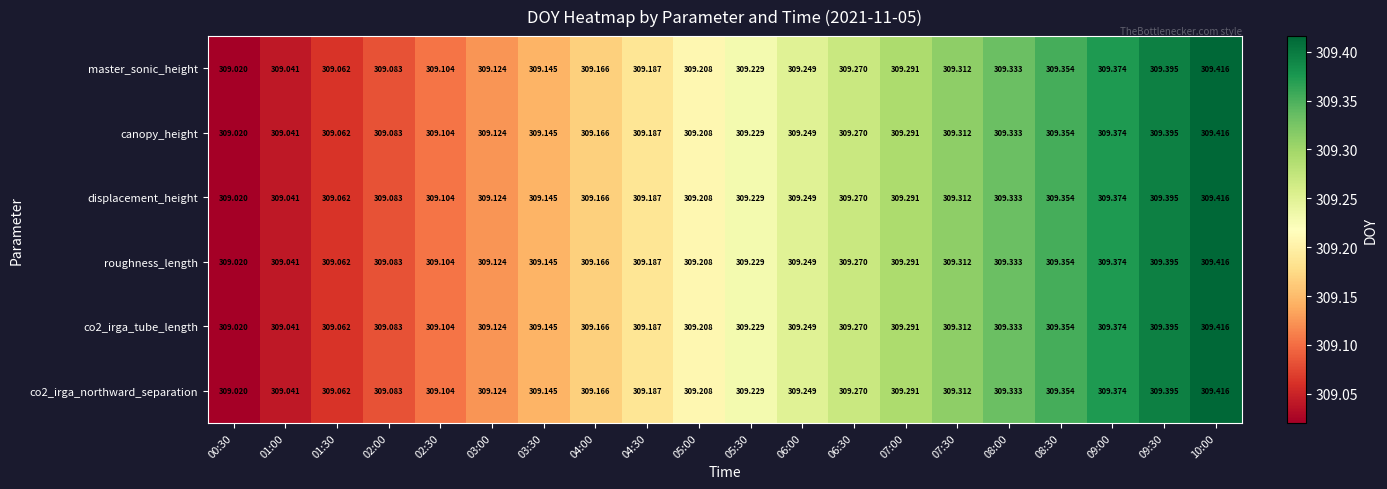

Is the value of displacement_height at 00:30 greater than the value of co2_irga_northward_separation at 09:30?

No